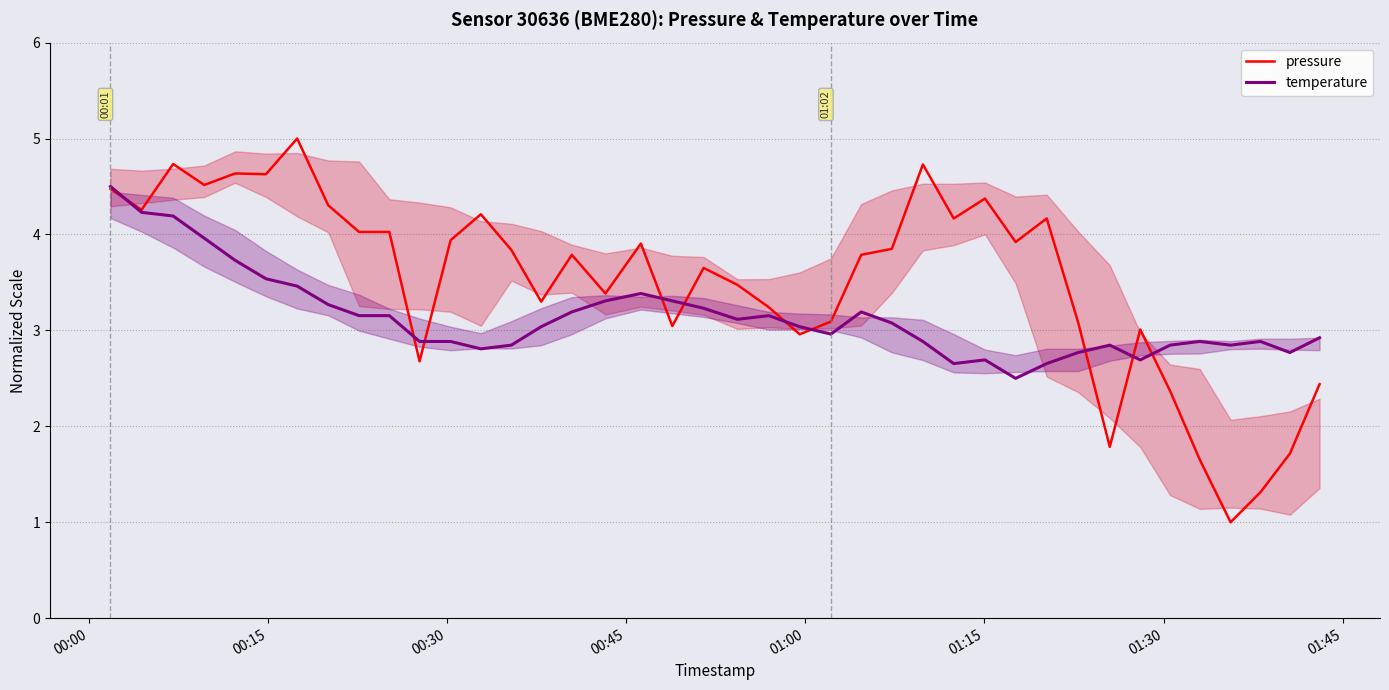

Is the value of temperature at 25 greater than the value of pressure at 11?

No